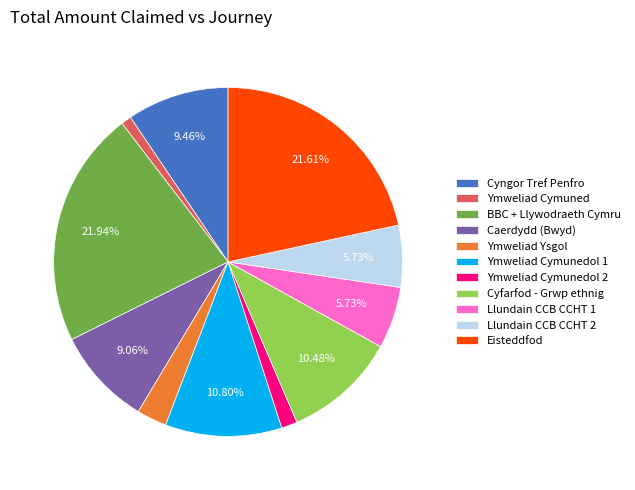

Does Eisteddfod account for over 50% of the chart?

No